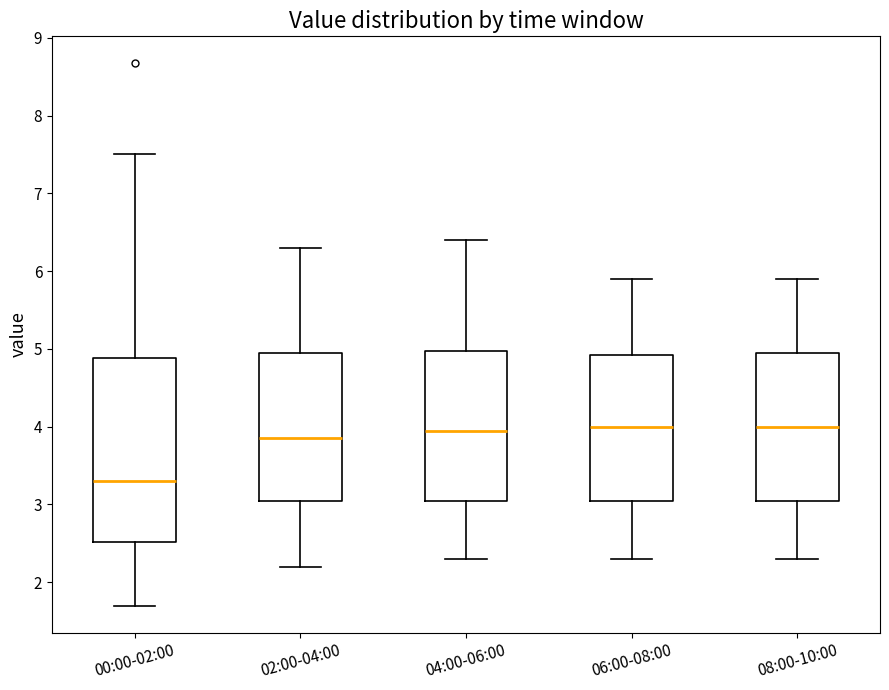

Reading left to right, read every box against the y-axis: the position of its median line, the range the box covers, and the ends of its whiskers. The values are not printed on the chart, so give them approximately, as read against the axis.

00:00-02:00: median 3.3, box 2.5 to 4.9, whiskers 1.7 to 7.5
02:00-04:00: median 3.9, box 3.1 to 5.0, whiskers 2.2 to 6.3
04:00-06:00: median 4.0, box 3.1 to 5.0, whiskers 2.3 to 6.4
06:00-08:00: median 4.0, box 3.1 to 4.9, whiskers 2.3 to 5.9
08:00-10:00: median 4.0, box 3.1 to 5.0, whiskers 2.3 to 5.9